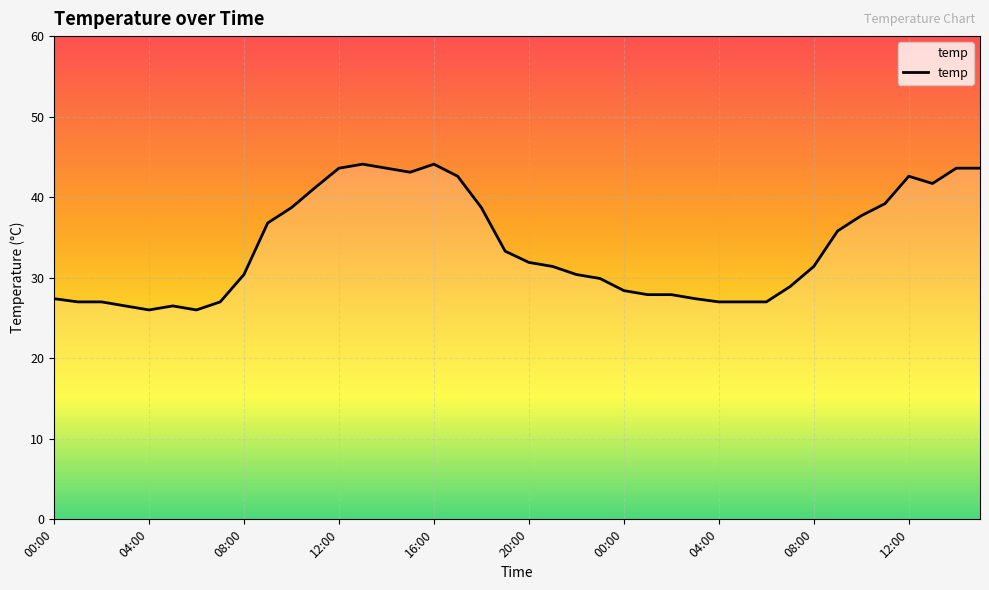

What is the sum of all values?

1354.3